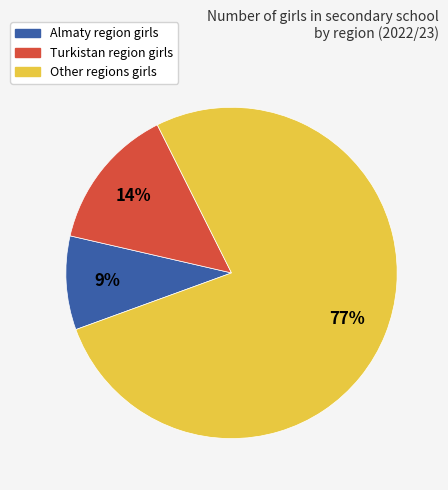

To the nearest percent, what is the average slice percentage?

33%